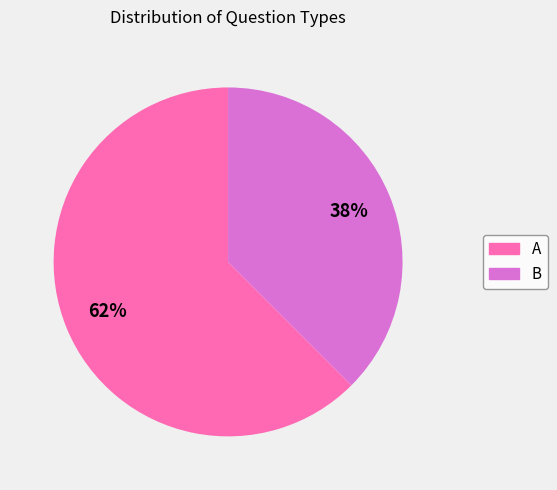

How many slices are in this pie chart?

2